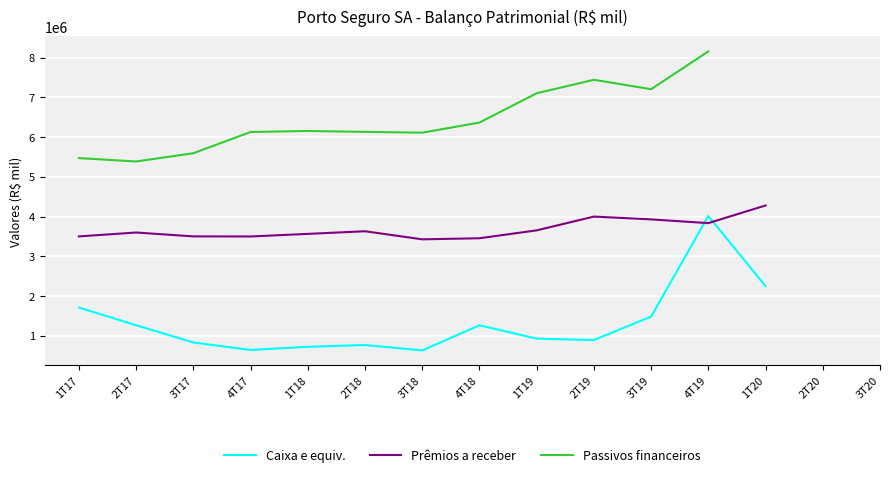

Which series has the largest range (max minus min)?

Caixa e equiv.